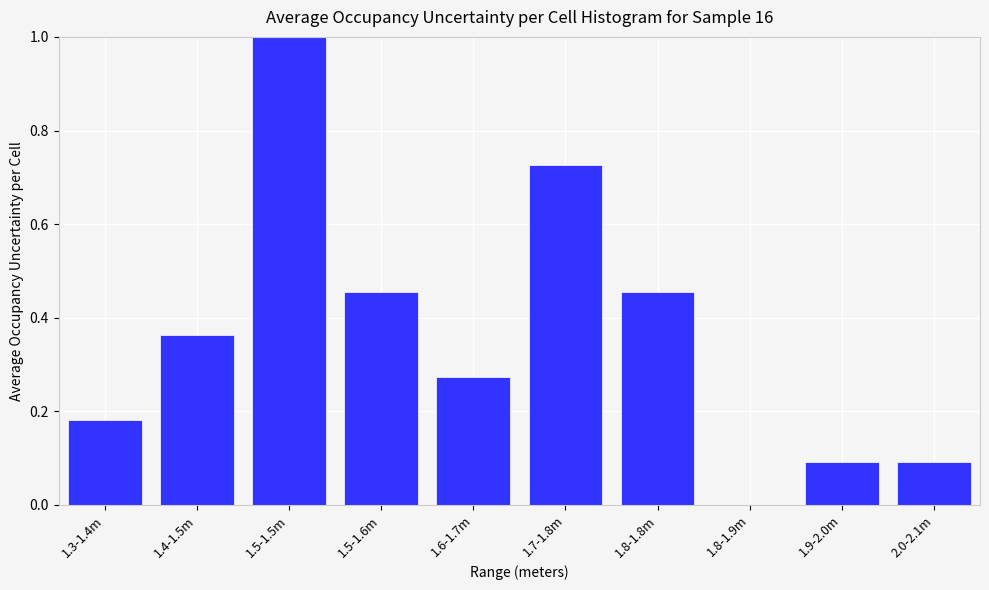

True or false: the data shows 0.5 at 1.8-1.9m.

False